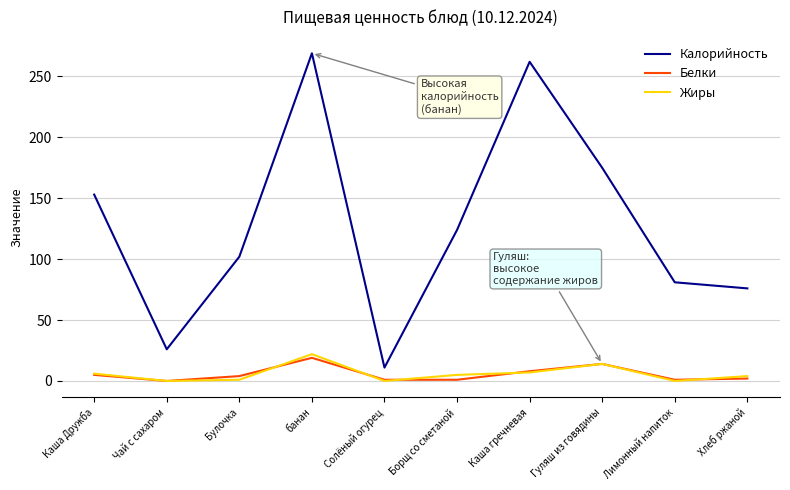

What is the difference between the second highest and second lowest values in the Калорийность series?

236